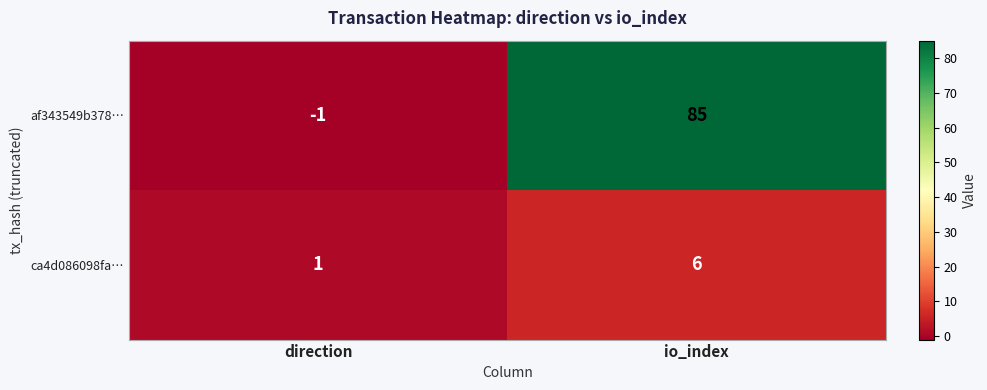

The value of af343549b378… at direction is -1. True or false?

True